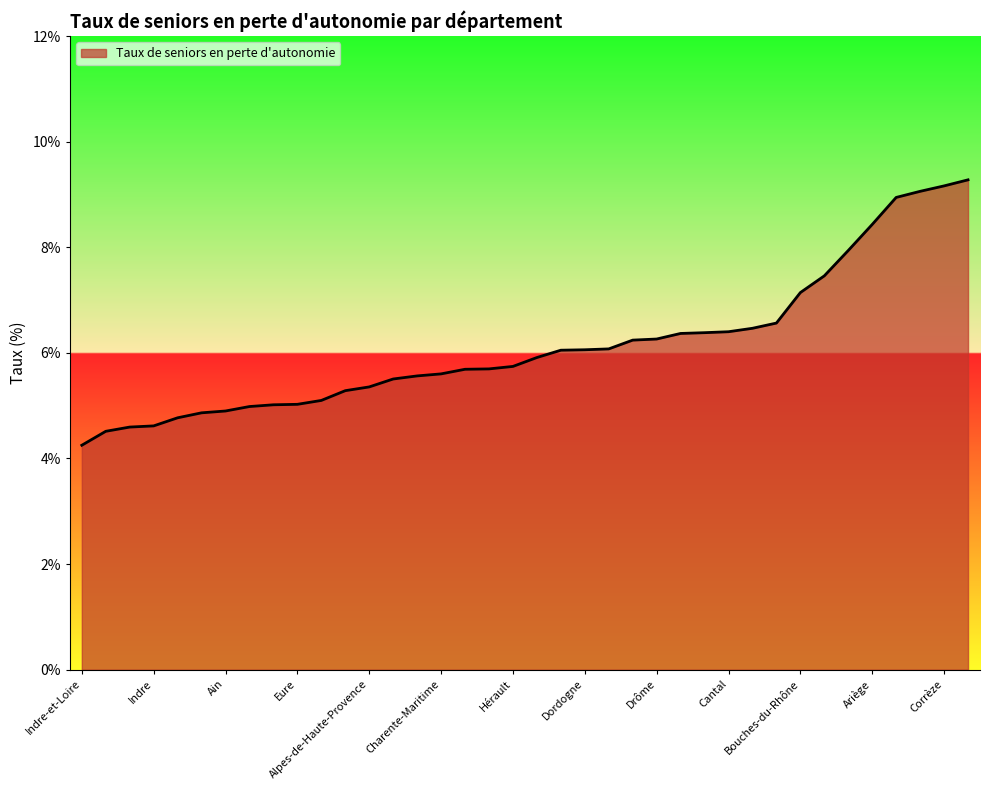

What is the maximum value shown in the chart?

9.3